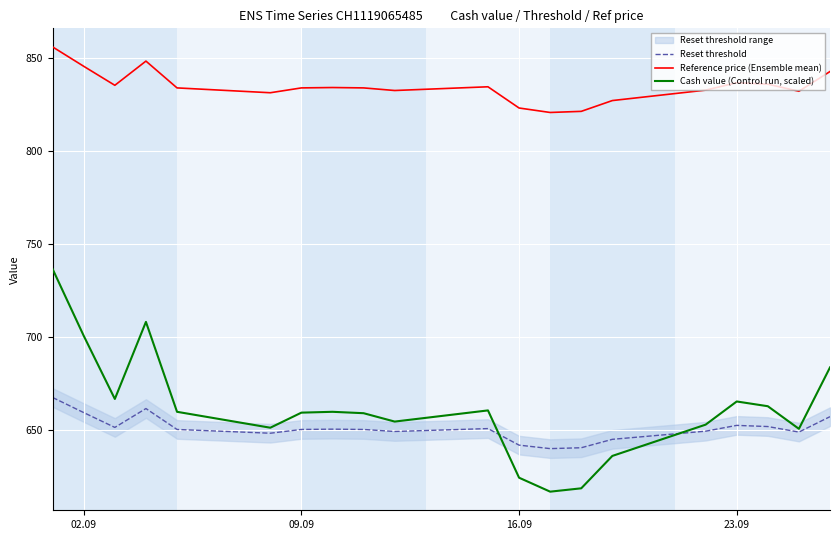

How many interior local peaks does the Reset threshold series have?

4